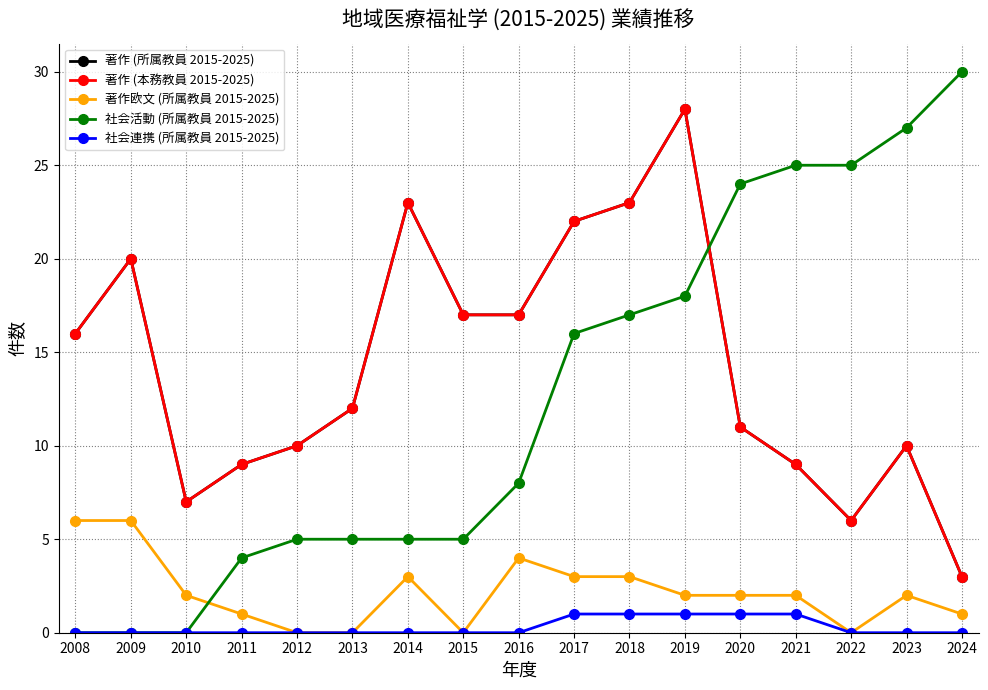

How many interior local peaks does the 著作 (所属教員 2015-2025) series have?

4